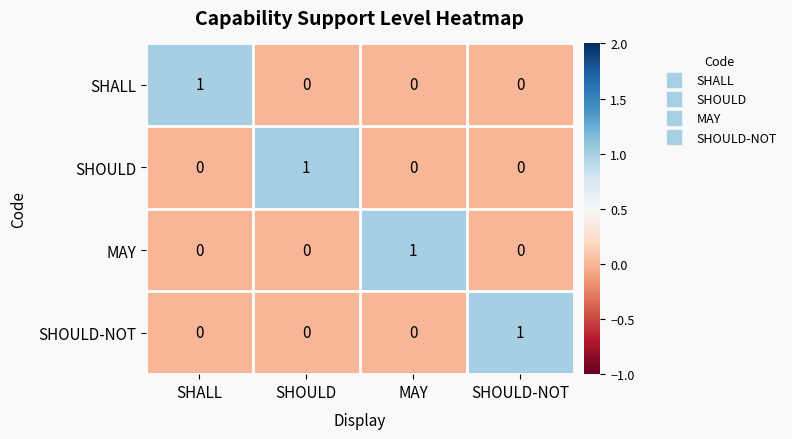

At how many categories does at least one series exceed 0?

4